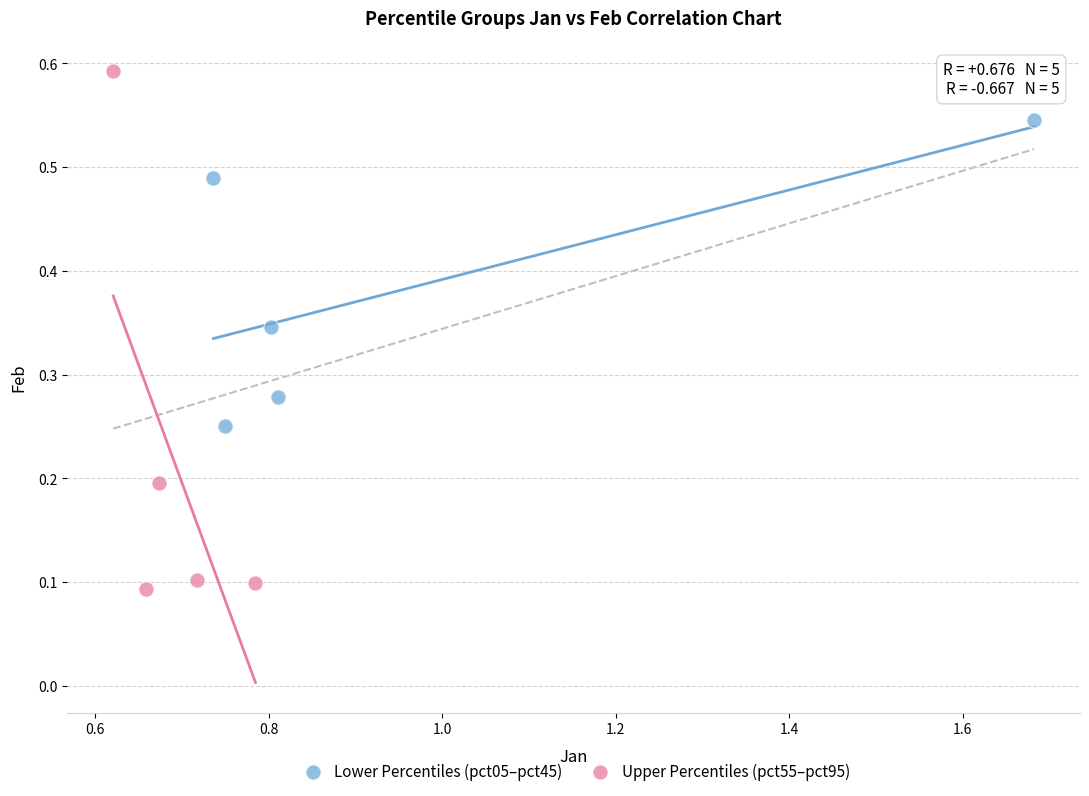

Which series contains the highest Y value?

Upper Percentiles (pct55–pct95)